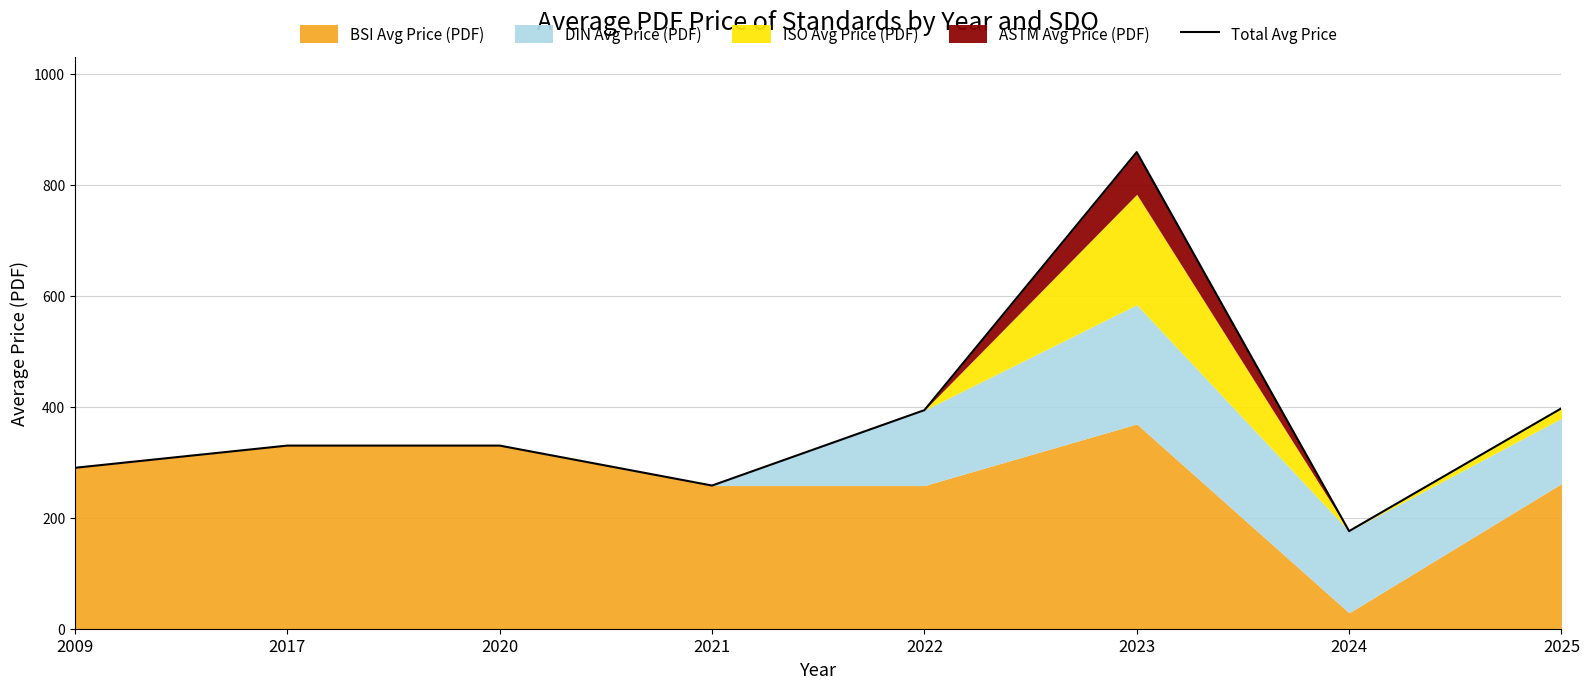

Reading left to right, transcribe all the data shown in this chart.

290.0	330.0	330.0	258.0	393.9	858.9	175.9	397.2